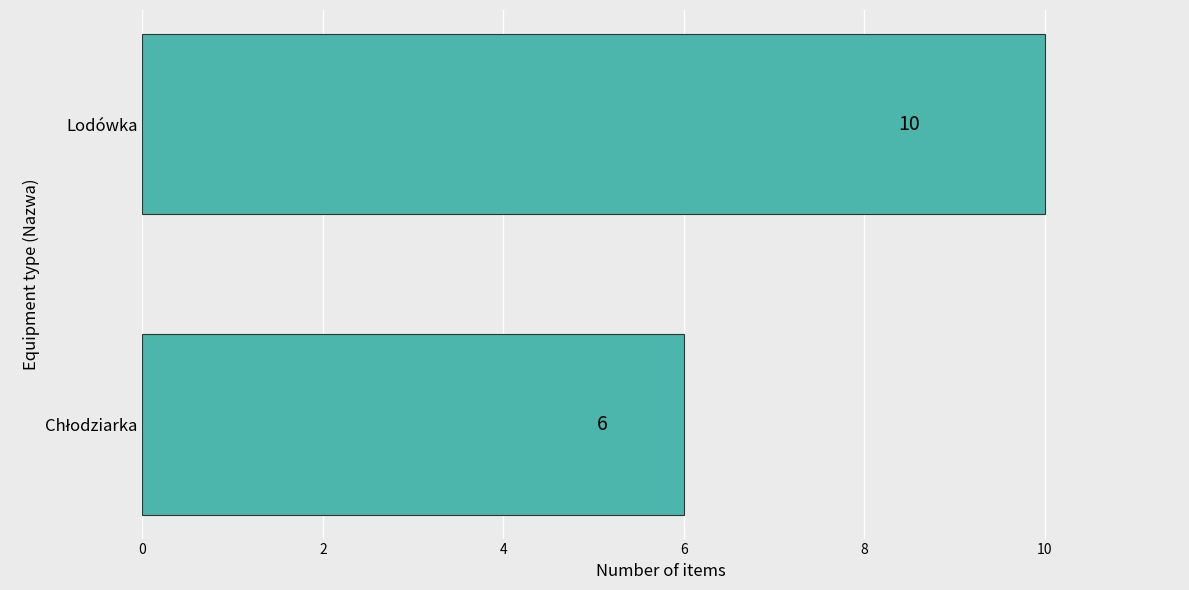

What is the difference between the maximum and minimum values?

4